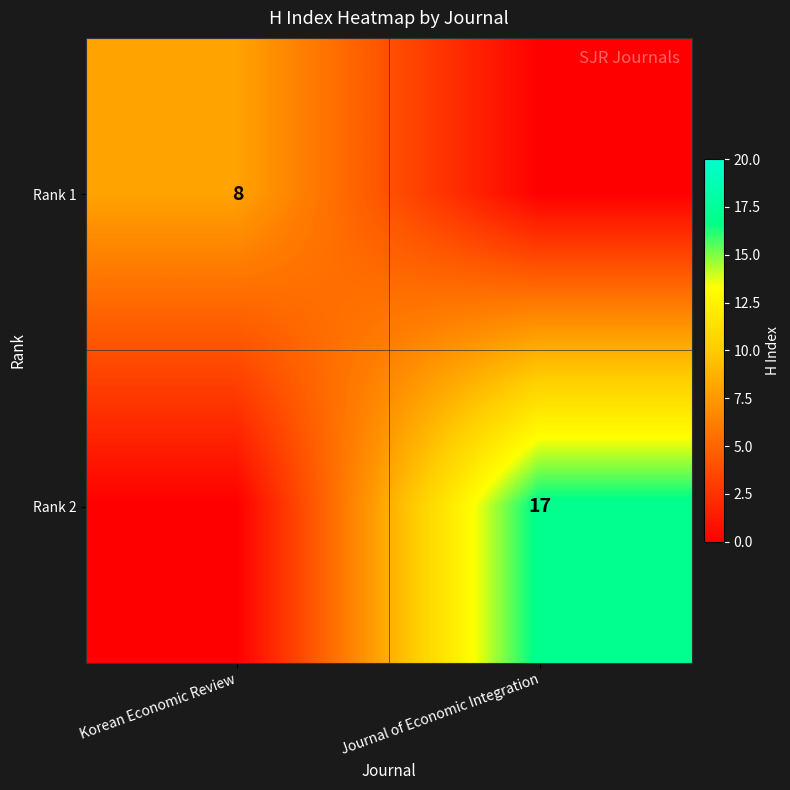

The value of Rank 2 at Journal of Economic Integration is 23. True or false?

False